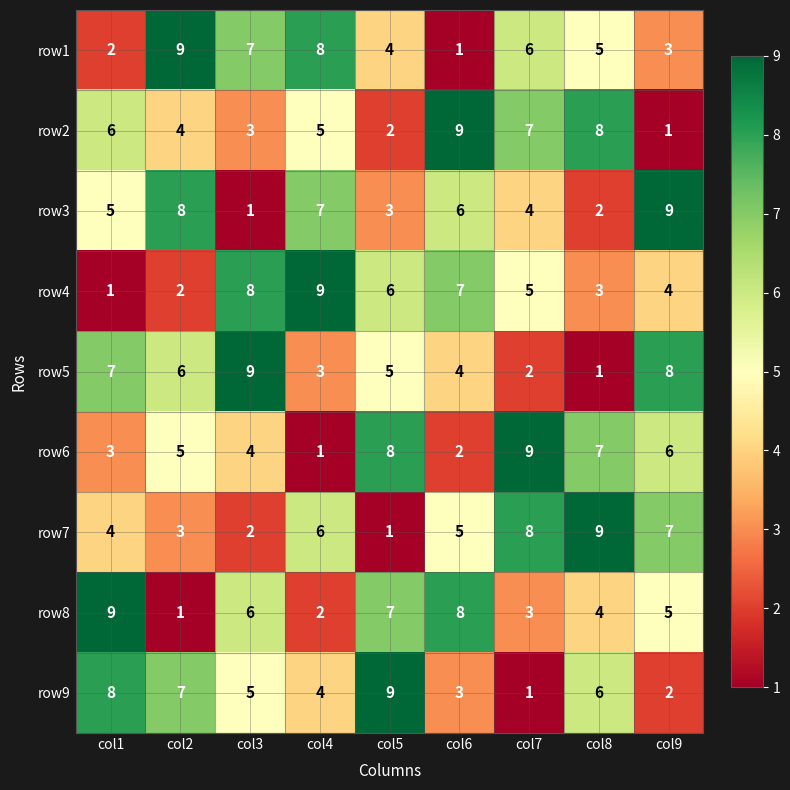

At how many categories does at least one series exceed 7?

9